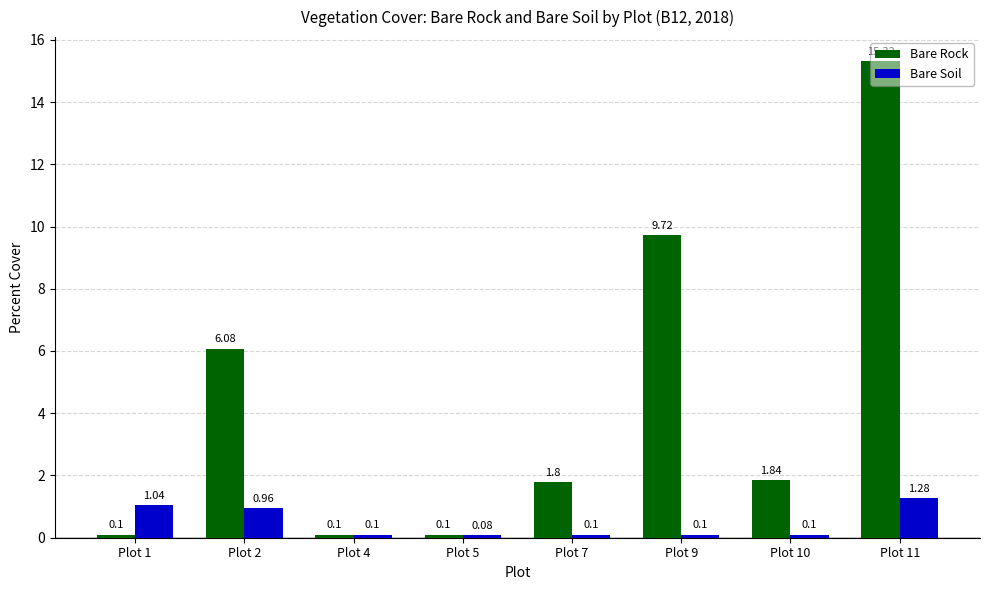

Between Plot 4 and Plot 10, which series saw the biggest shift?

Bare Rock